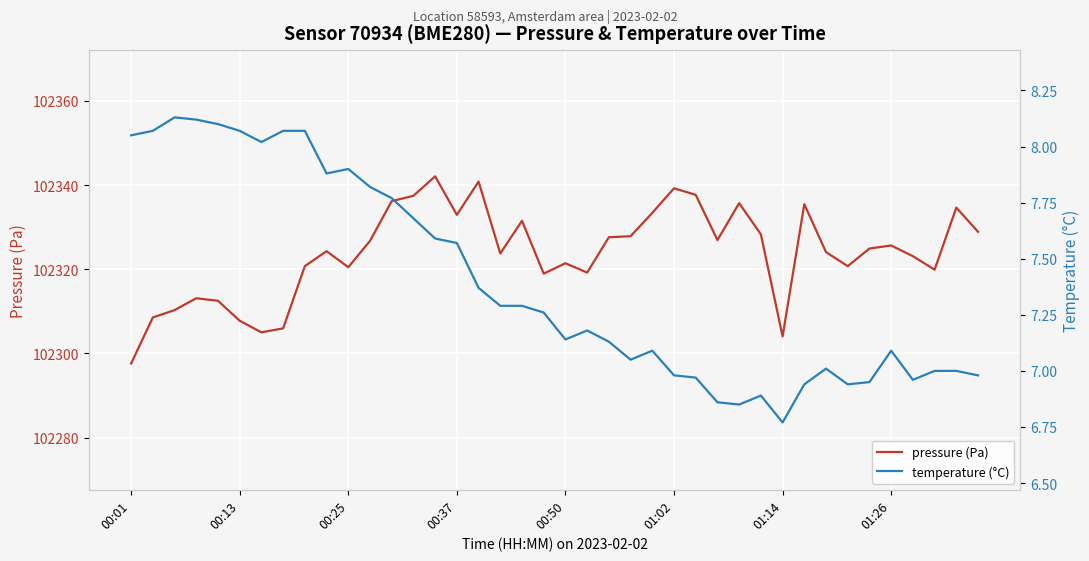

Reading right to left, transcribe all the data shown in this chart.

pressure (Pa): 102328.9	102334.6	102319.9	102323.1	102325.6	102324.9	102320.7	102324.1	102335.4	102304.0	102328.3	102335.7	102326.9	102337.7	102339.2	102333.4	102327.8	102327.6	102319.2	102321.4	102318.9	102331.5	102323.7	102340.8	102332.9	102342.1	102337.4	102336.2	102326.7	102320.5	102324.3	102320.7	102305.9	102305.0	102307.8	102312.5	102313.1	102310.3	102308.5	102297.6
temperature (°C): 7.0	7.0	7.0	7.0	7.1	7.0	6.9	7.0	6.9	6.8	6.9	6.8	6.9	7.0	7.0	7.1	7.0	7.1	7.2	7.1	7.3	7.3	7.3	7.4	7.6	7.6	7.7	7.8	7.8	7.9	7.9	8.1	8.1	8.0	8.1	8.1	8.1	8.1	8.1	8.1